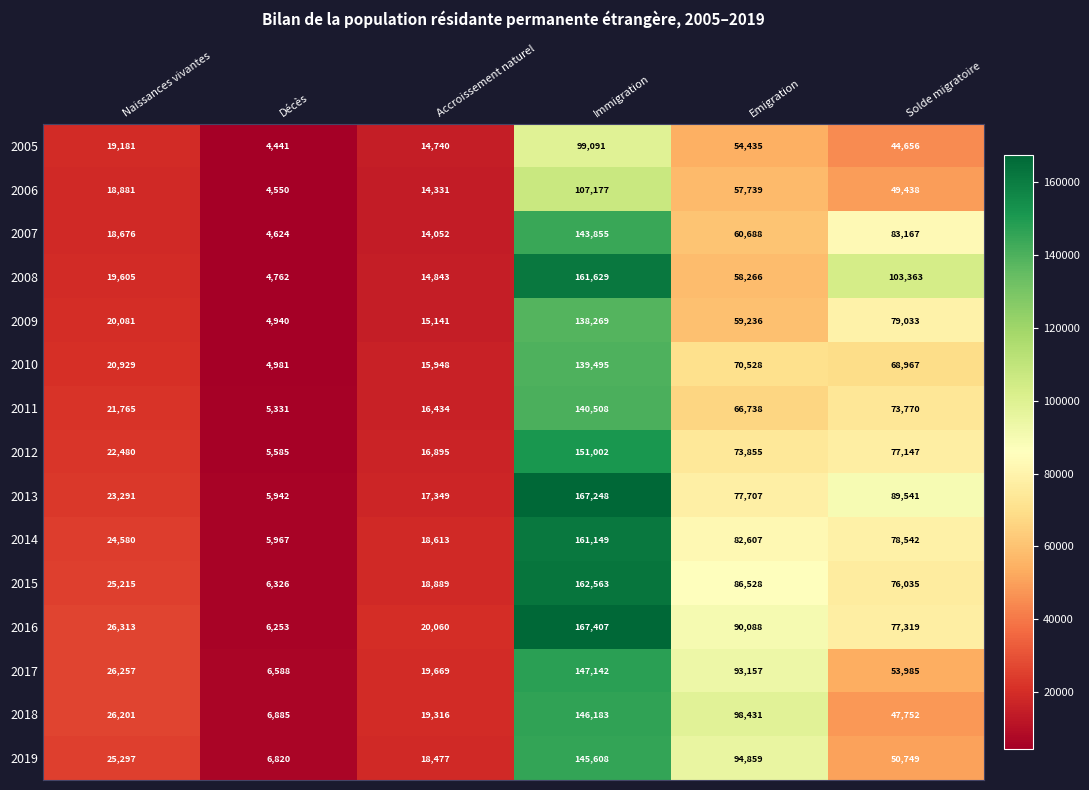

At Décès, list the series in order from largest to smallest.

2018, 2019, 2017, 2015, 2016, 2014, 2013, 2012, 2011, 2010, 2009, 2008, 2007, 2006, 2005